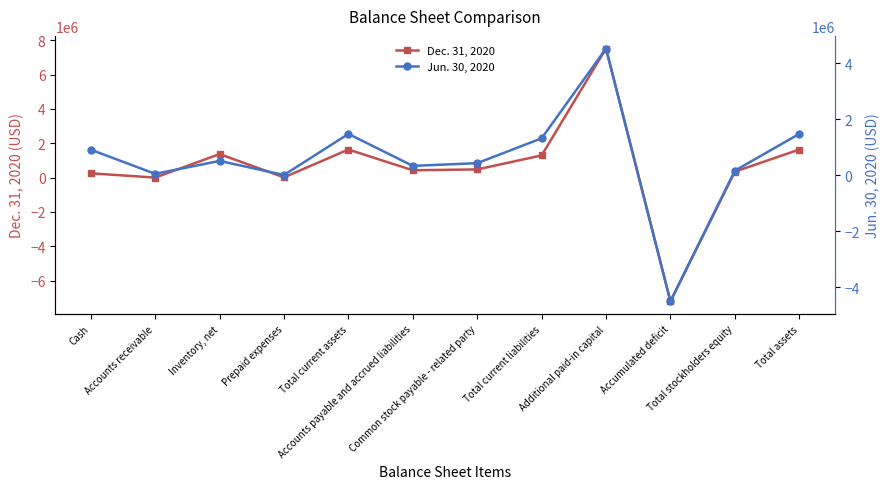

What is the difference between the Dec. 31, 2020 values at Common stock payable - related party and Total stockholders equity?

132593